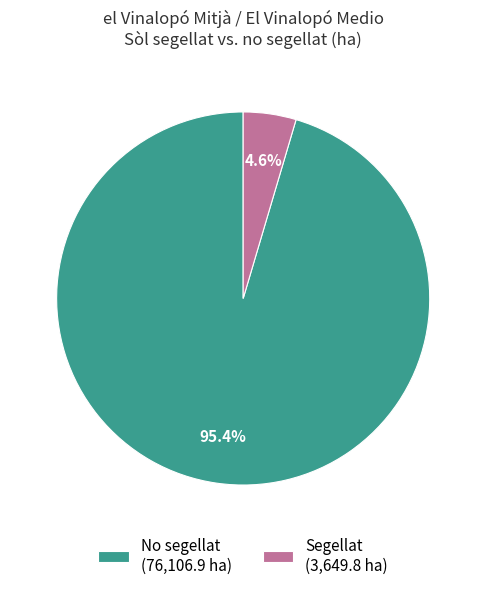

Which category accounts for the majority?

No segellat